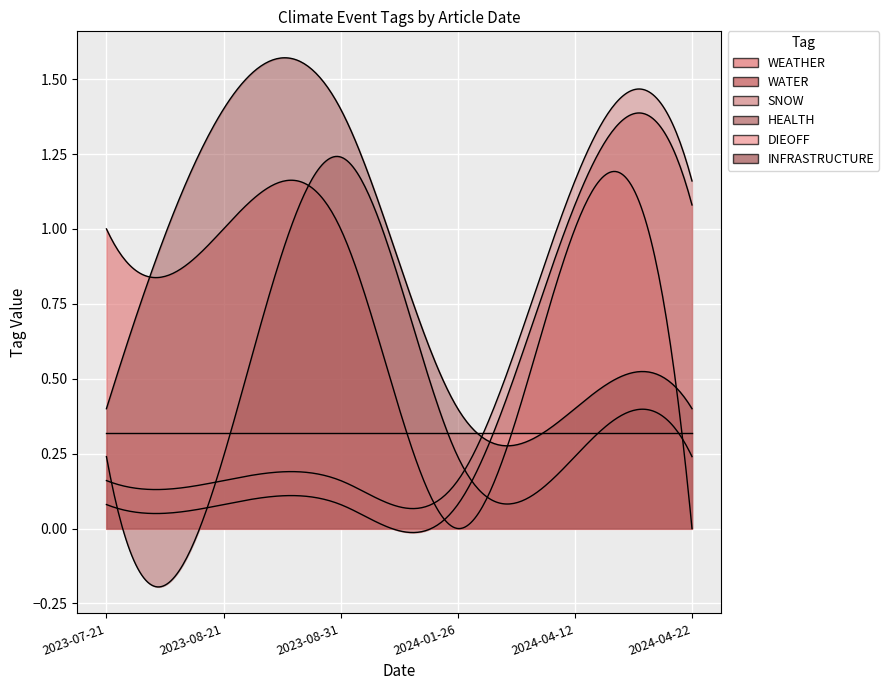

True or false: DIEOFF and INFRASTRUCTURE intersect in this chart.

False